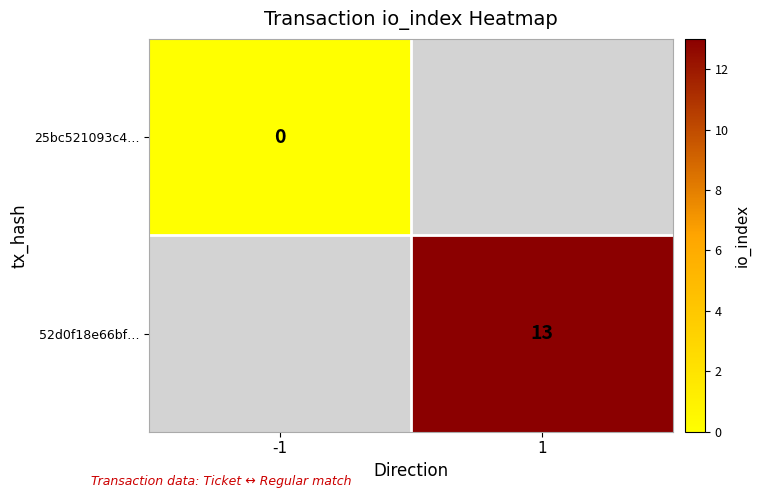

True or false: 52d0f18e66bf… has a value of 4 at 1.

False